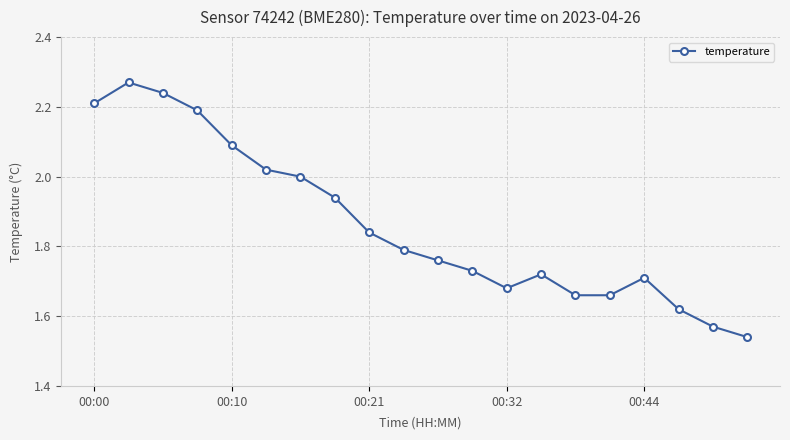

What is the difference between the maximum and minimum values?

0.7